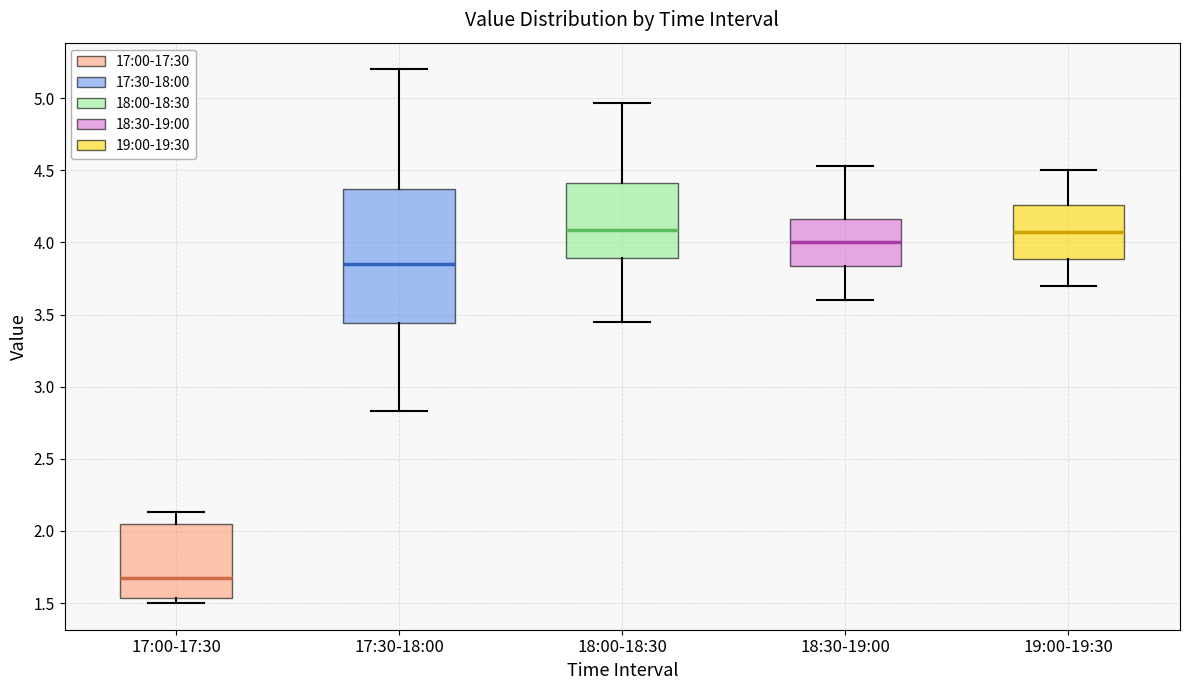

Reading left to right, transcribe this box plot: for each box, give where its median line is, the range the box spans, and where its two whiskers end, as read against the y-axis. The values are not printed on the chart, so give them approximately, as read against the axis.

17:00-17:30: median 1.70, box 1.55 to 2.05, whiskers 1.50 to 2.15
17:30-18:00: median 3.85, box 3.45 to 4.35, whiskers 2.85 to 5.20
18:00-18:30: median 4.10, box 3.90 to 4.40, whiskers 3.45 to 4.95
18:30-19:00: median 4.00, box 3.85 to 4.15, whiskers 3.60 to 4.55
19:00-19:30: median 4.10, box 3.90 to 4.25, whiskers 3.70 to 4.50